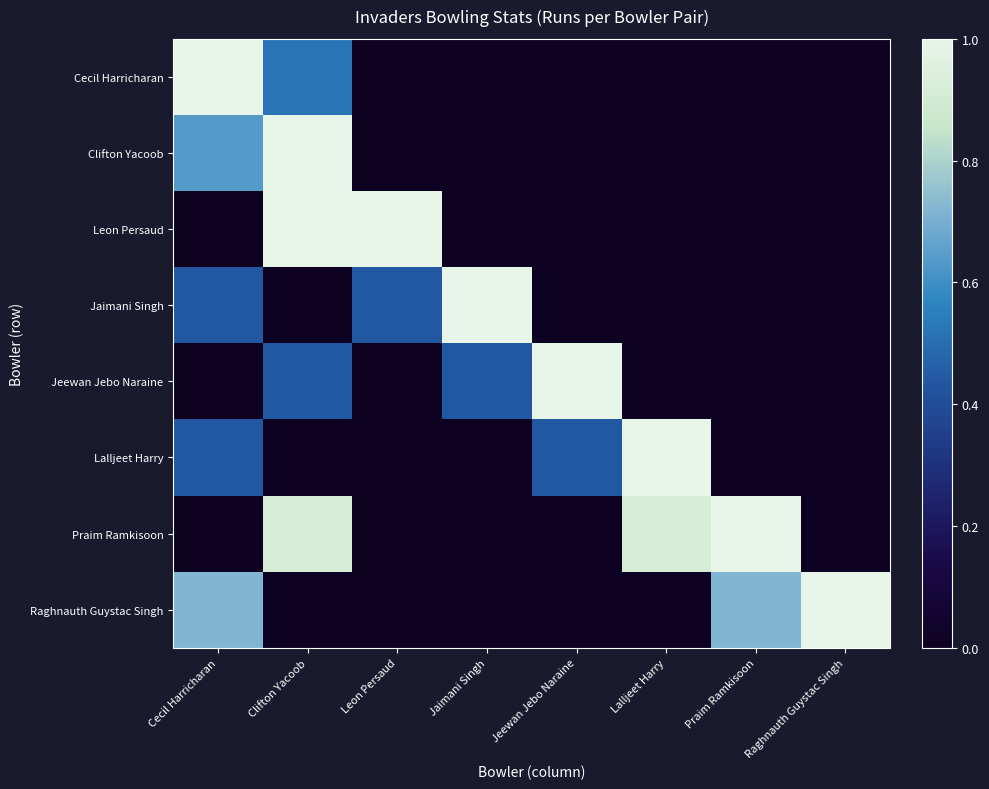

At which category is the sum across all series the highest?

Clifton Yacoob